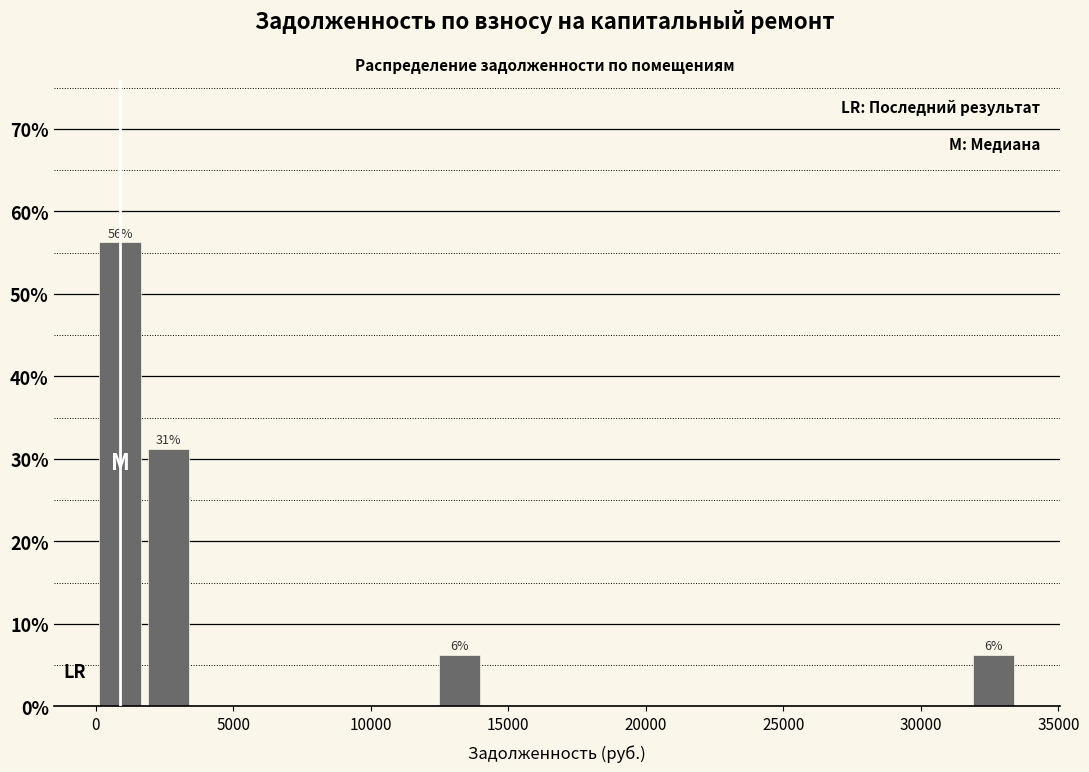

Around what value on the x-axis is the tallest bar? Give the approximate position of its centre, as read against the axis.

1000